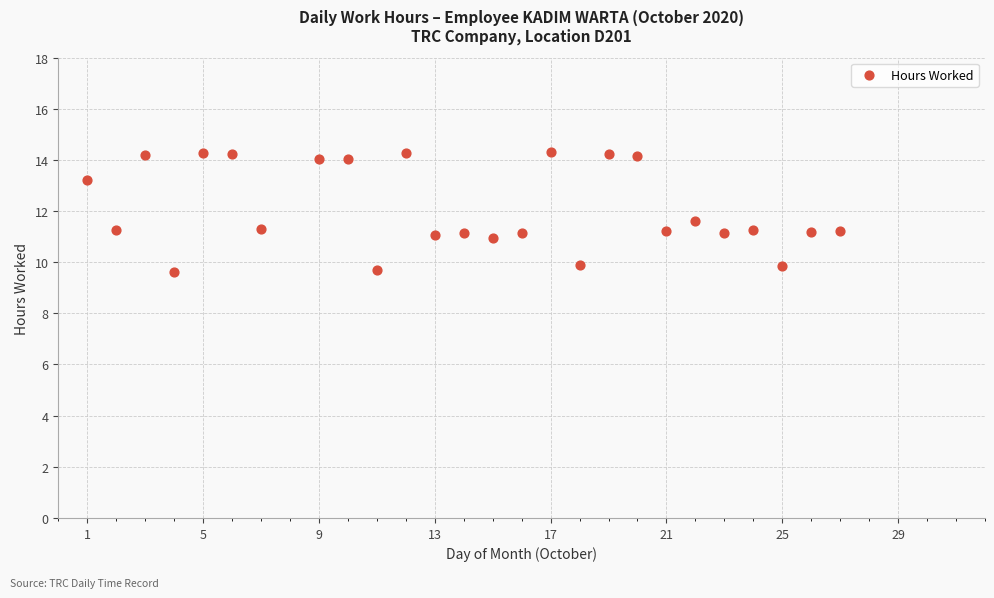

What is the range of Y values (max minus min)?

4.7